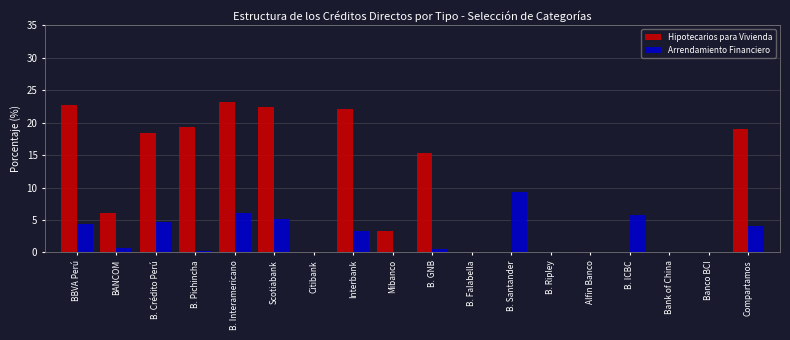

How many groups of bars are there?

18